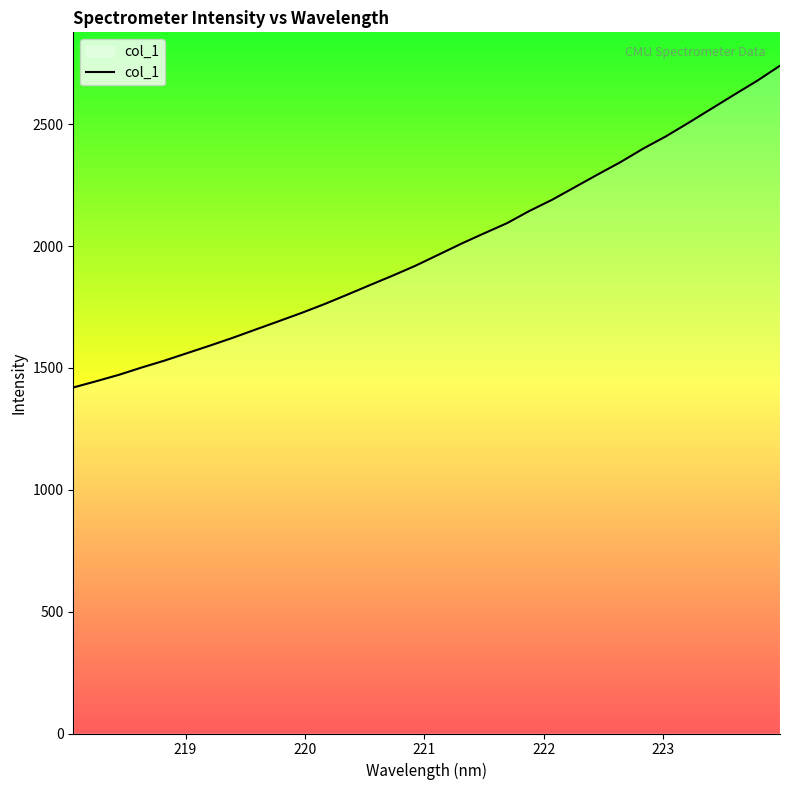

How many values exceed 1964?

16